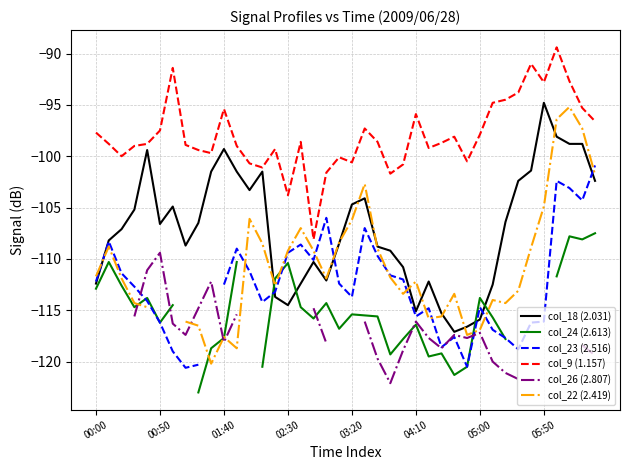

The col_23 (2.516) series shows -117.6 at 28. True or false?

True